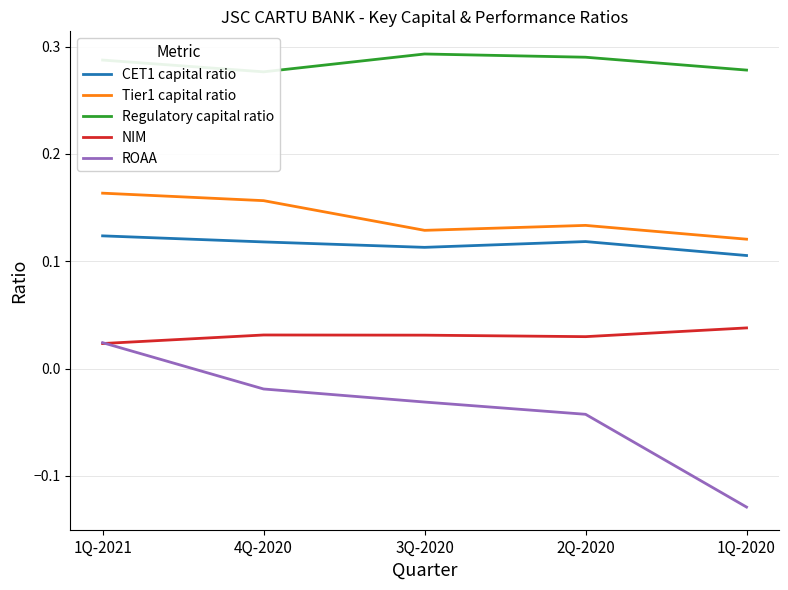

What is the sum of all Tier1 capital ratio values?

0.7